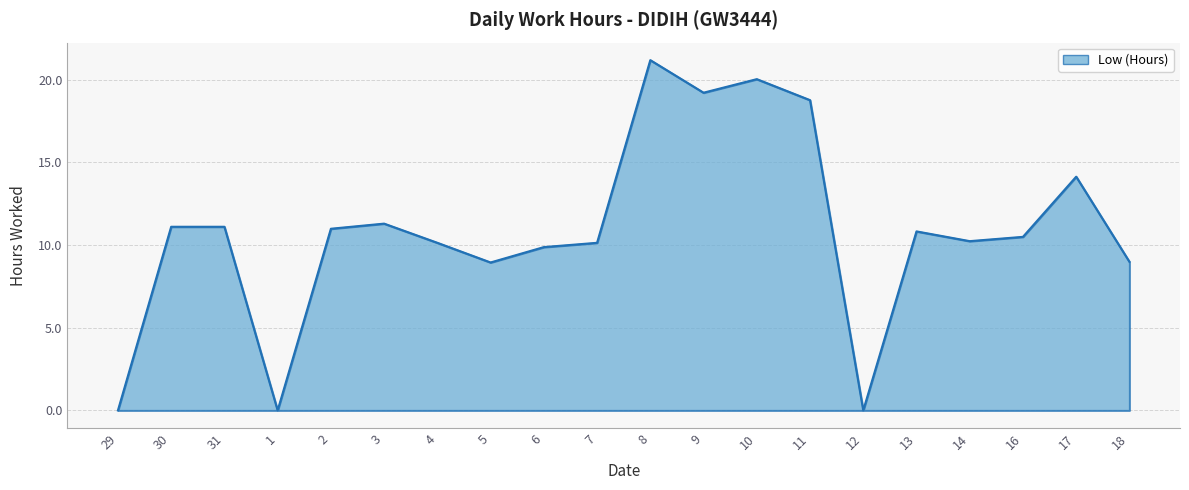

What is the approximate value at 17?

14.1